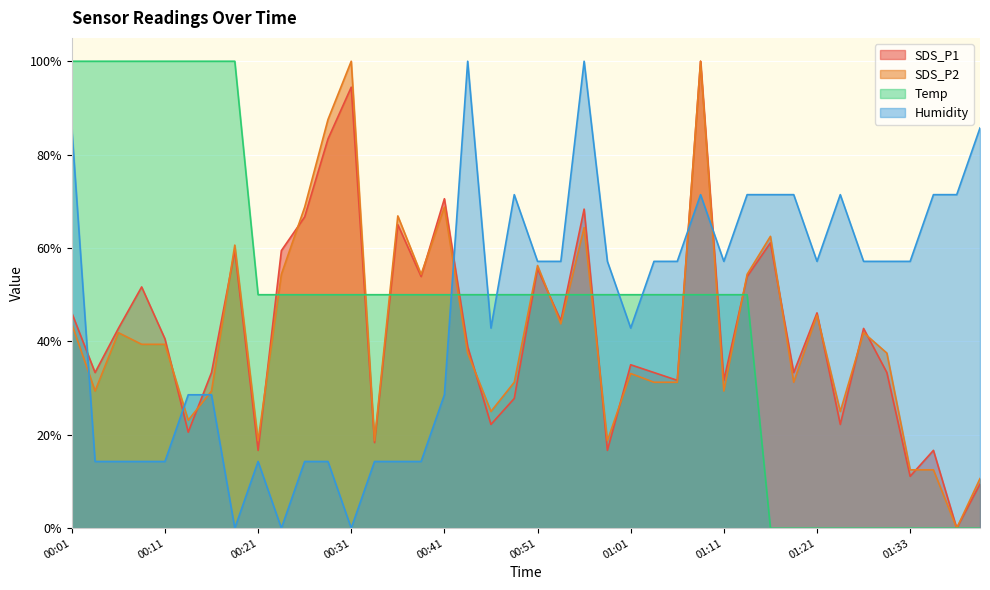

How many data points in SDS_P2 are less than 39?

20